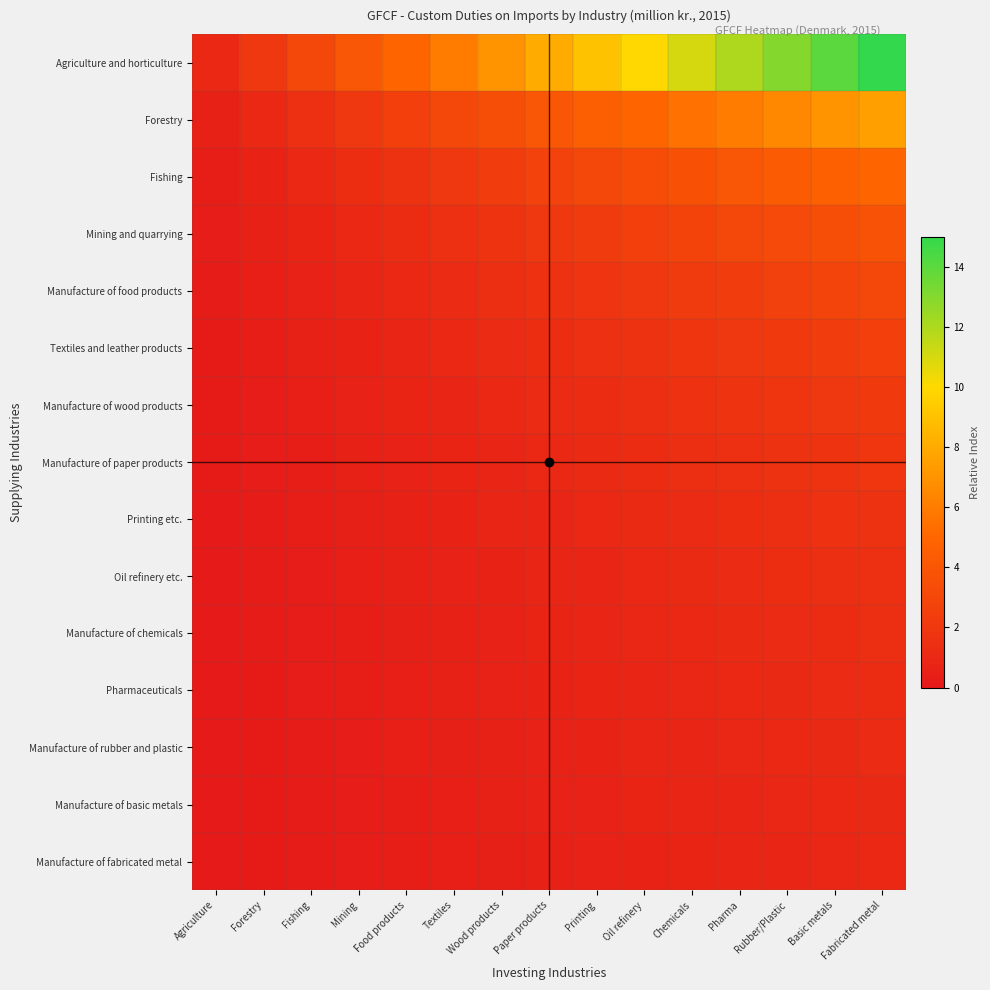

Reading left to right, what are all the values shown in this chart?

Agriculture and horticulture: Agriculture=1.0	Forestry=2.0	Fishing=3.0	Mining=4.0	Food products=5.0	Textiles=6.0	Wood products=7.0	Paper products=8.0	Printing=9.0	Oil refinery=10.0	Chemicals=11.0	Pharma=12.0	Rubber/Plastic=13.0	Basic metals=14.0	Fabricated metal=15.0
Forestry: Agriculture=0.5	Forestry=1.0	Fishing=1.5	Mining=2.0	Food products=2.5	Textiles=3.0	Wood products=3.5	Paper products=4.0	Printing=4.5	Oil refinery=5.0	Chemicals=5.5	Pharma=6.0	Rubber/Plastic=6.5	Basic metals=7.0	Fabricated metal=7.5
Fishing: Agriculture=0.3	Forestry=0.7	Fishing=1.0	Mining=1.3	Food products=1.7	Textiles=2.0	Wood products=2.3	Paper products=2.7	Printing=3.0	Oil refinery=3.3	Chemicals=3.7	Pharma=4.0	Rubber/Plastic=4.3	Basic metals=4.7	Fabricated metal=5.0
Mining and quarrying: Agriculture=0.2	Forestry=0.5	Fishing=0.8	Mining=1.0	Food products=1.2	Textiles=1.5	Wood products=1.8	Paper products=2.0	Printing=2.2	Oil refinery=2.5	Chemicals=2.8	Pharma=3.0	Rubber/Plastic=3.2	Basic metals=3.5	Fabricated metal=3.8
Manufacture of food products: Agriculture=0.2	Forestry=0.4	Fishing=0.6	Mining=0.8	Food products=1.0	Textiles=1.2	Wood products=1.4	Paper products=1.6	Printing=1.8	Oil refinery=2.0	Chemicals=2.2	Pharma=2.4	Rubber/Plastic=2.6	Basic metals=2.8	Fabricated metal=3.0
Textiles and leather products: Agriculture=0.2	Forestry=0.3	Fishing=0.5	Mining=0.7	Food products=0.8	Textiles=1.0	Wood products=1.2	Paper products=1.3	Printing=1.5	Oil refinery=1.7	Chemicals=1.8	Pharma=2.0	Rubber/Plastic=2.2	Basic metals=2.3	Fabricated metal=2.5
Manufacture of wood products: Agriculture=0.1	Forestry=0.3	Fishing=0.4	Mining=0.6	Food products=0.7	Textiles=0.9	Wood products=1.0	Paper products=1.1	Printing=1.3	Oil refinery=1.4	Chemicals=1.6	Pharma=1.7	Rubber/Plastic=1.9	Basic metals=2.0	Fabricated metal=2.1
Manufacture of paper products: Agriculture=0.1	Forestry=0.2	Fishing=0.4	Mining=0.5	Food products=0.6	Textiles=0.8	Wood products=0.9	Paper products=1.0	Printing=1.1	Oil refinery=1.2	Chemicals=1.4	Pharma=1.5	Rubber/Plastic=1.6	Basic metals=1.8	Fabricated metal=1.9
Printing etc.: Agriculture=0.1	Forestry=0.2	Fishing=0.3	Mining=0.4	Food products=0.6	Textiles=0.7	Wood products=0.8	Paper products=0.9	Printing=1.0	Oil refinery=1.1	Chemicals=1.2	Pharma=1.3	Rubber/Plastic=1.4	Basic metals=1.6	Fabricated metal=1.7
Oil refinery etc.: Agriculture=0.1	Forestry=0.2	Fishing=0.3	Mining=0.4	Food products=0.5	Textiles=0.6	Wood products=0.7	Paper products=0.8	Printing=0.9	Oil refinery=1.0	Chemicals=1.1	Pharma=1.2	Rubber/Plastic=1.3	Basic metals=1.4	Fabricated metal=1.5
Manufacture of chemicals: Agriculture=0.1	Forestry=0.2	Fishing=0.3	Mining=0.4	Food products=0.5	Textiles=0.5	Wood products=0.6	Paper products=0.7	Printing=0.8	Oil refinery=0.9	Chemicals=1.0	Pharma=1.1	Rubber/Plastic=1.2	Basic metals=1.3	Fabricated metal=1.4
Pharmaceuticals: Agriculture=0.1	Forestry=0.2	Fishing=0.2	Mining=0.3	Food products=0.4	Textiles=0.5	Wood products=0.6	Paper products=0.7	Printing=0.8	Oil refinery=0.8	Chemicals=0.9	Pharma=1.0	Rubber/Plastic=1.1	Basic metals=1.2	Fabricated metal=1.2
Manufacture of rubber and plastic: Agriculture=0.1	Forestry=0.2	Fishing=0.2	Mining=0.3	Food products=0.4	Textiles=0.5	Wood products=0.5	Paper products=0.6	Printing=0.7	Oil refinery=0.8	Chemicals=0.8	Pharma=0.9	Rubber/Plastic=1.0	Basic metals=1.1	Fabricated metal=1.2
Manufacture of basic metals: Agriculture=0.1	Forestry=0.1	Fishing=0.2	Mining=0.3	Food products=0.4	Textiles=0.4	Wood products=0.5	Paper products=0.6	Printing=0.6	Oil refinery=0.7	Chemicals=0.8	Pharma=0.9	Rubber/Plastic=0.9	Basic metals=1.0	Fabricated metal=1.1
Manufacture of fabricated metal: Agriculture=0.1	Forestry=0.1	Fishing=0.2	Mining=0.3	Food products=0.3	Textiles=0.4	Wood products=0.5	Paper products=0.5	Printing=0.6	Oil refinery=0.7	Chemicals=0.7	Pharma=0.8	Rubber/Plastic=0.9	Basic metals=0.9	Fabricated metal=1.0